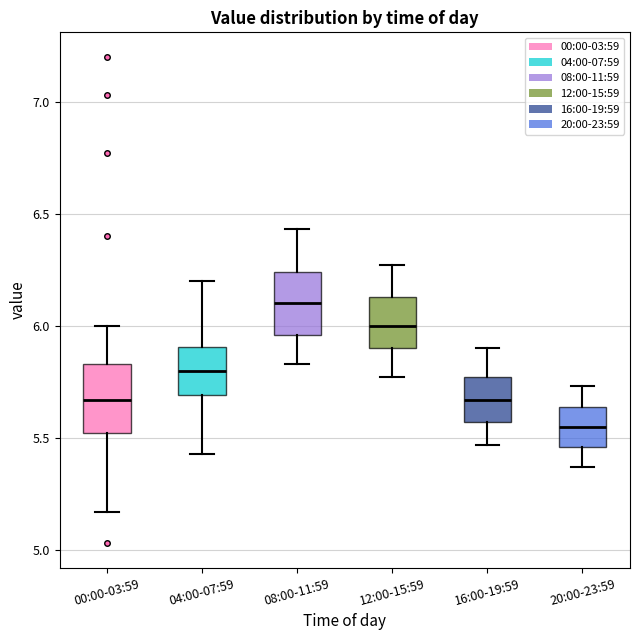

Reading left to right, transcribe this box plot: for each box, give where its median line is, the range the box spans, and where its two whiskers end, as read against the y-axis. The values are not printed on the chart, so give them approximately, as read against the axis.

00:00-03:59: median 5.65, box 5.50 to 5.85, whiskers 5.15 to 6.00
04:00-07:59: median 5.80, box 5.70 to 5.90, whiskers 5.45 to 6.20
08:00-11:59: median 6.10, box 5.95 to 6.25, whiskers 5.85 to 6.45
12:00-15:59: median 6.00, box 5.90 to 6.15, whiskers 5.75 to 6.25
16:00-19:59: median 5.65, box 5.55 to 5.75, whiskers 5.45 to 5.90
20:00-23:59: median 5.55, box 5.45 to 5.65, whiskers 5.35 to 5.75